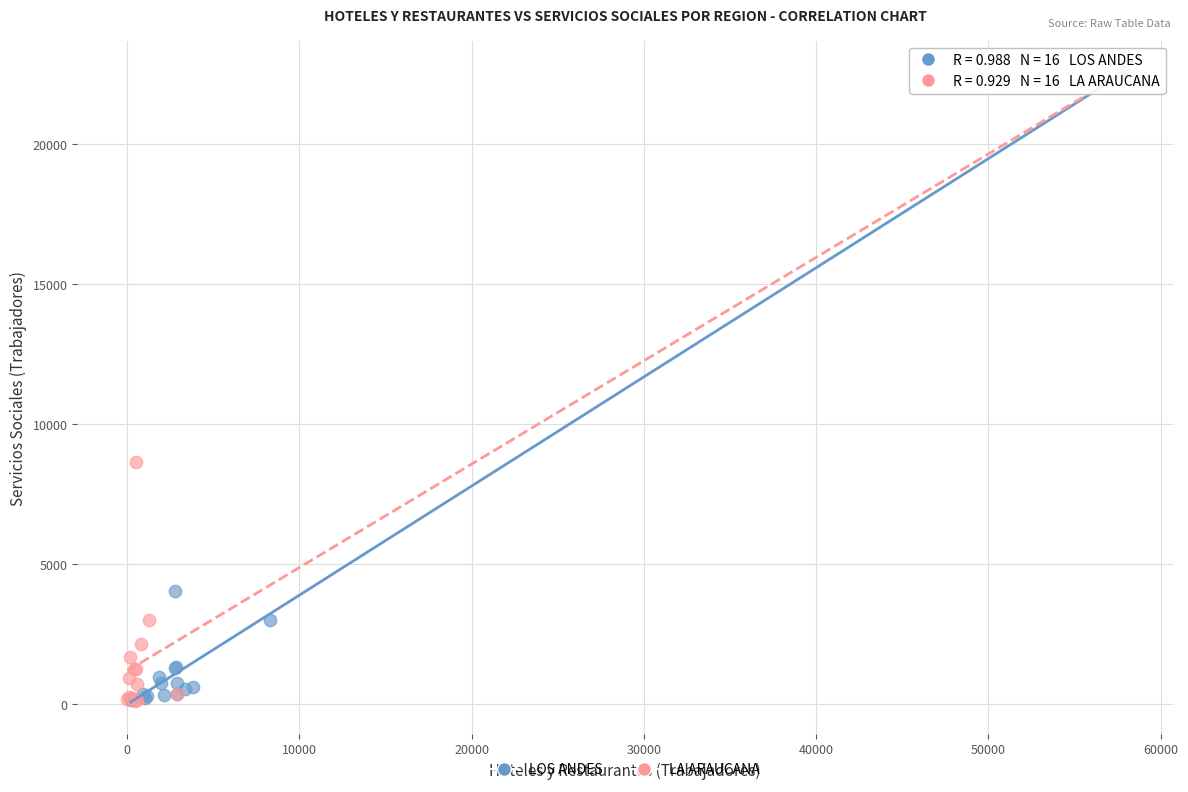

What are all the series names shown in the legend?

LOS ANDES, LA ARAUCANA